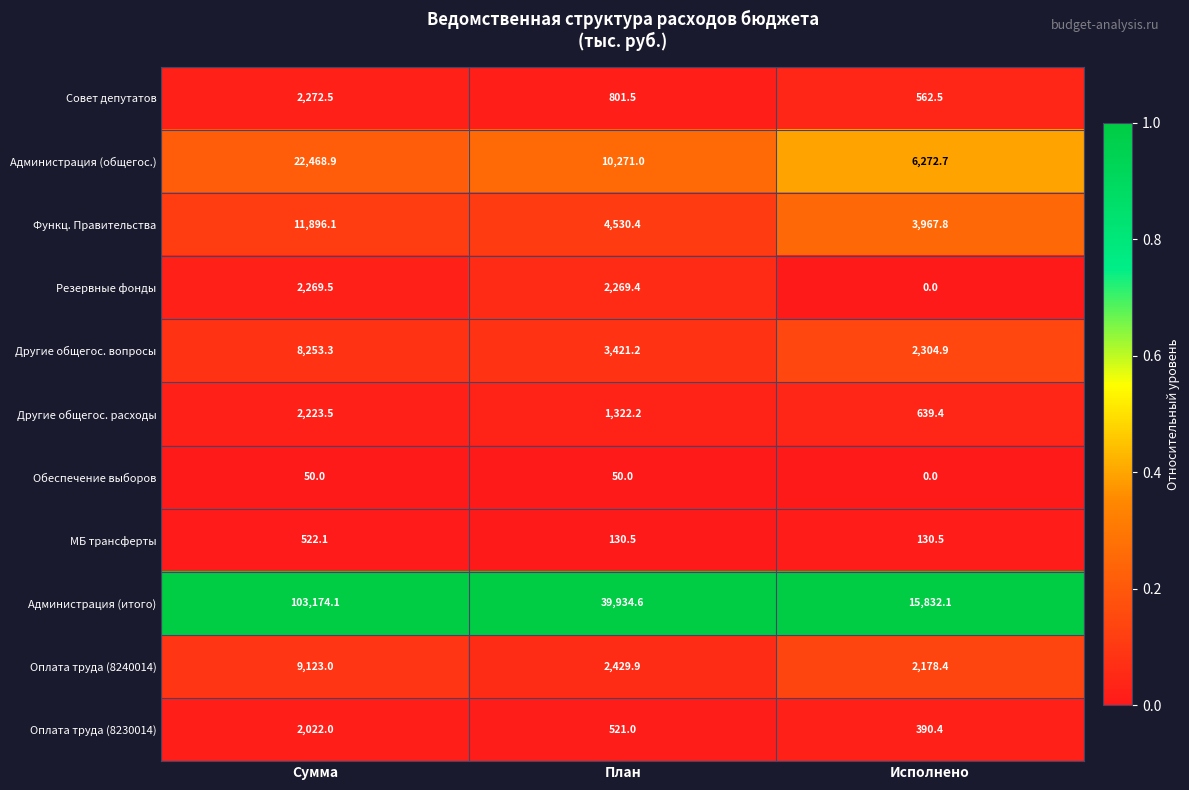

True or false: Другие общегос. вопросы has a value of 8253.3 at Сумма.

True